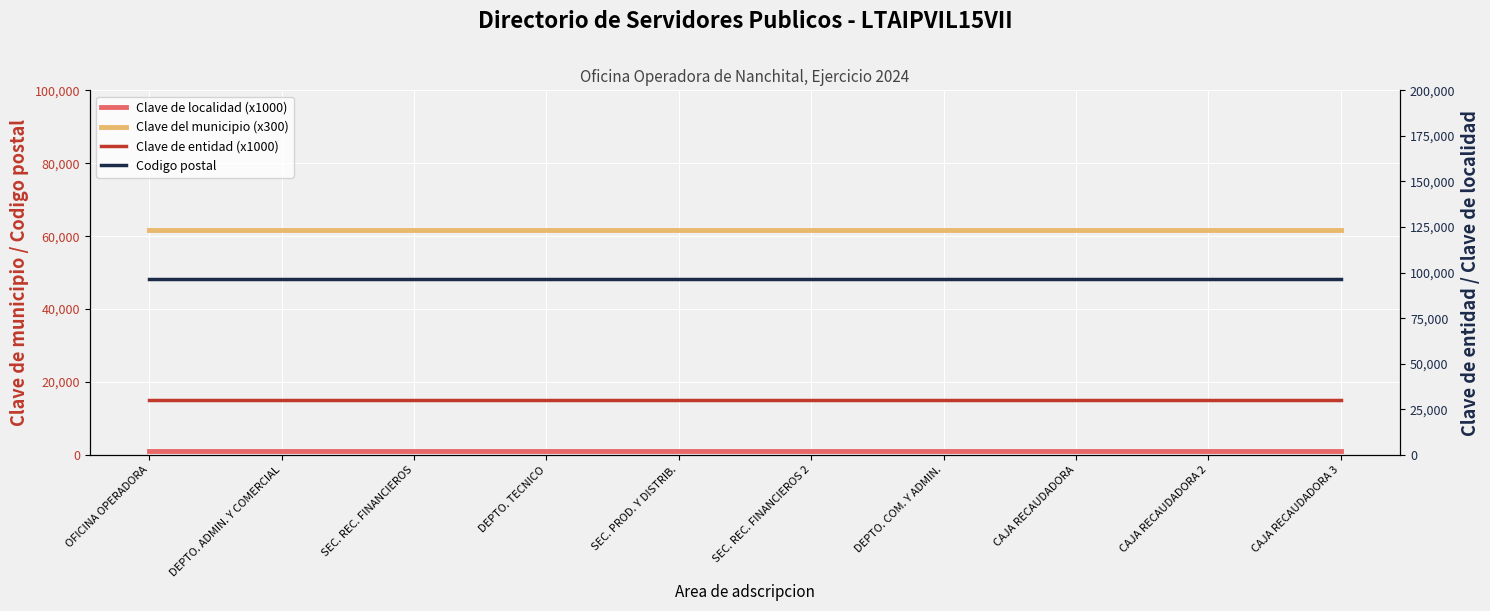

What is the total value across all series at SEC. REC. FINANCIEROS?

189160